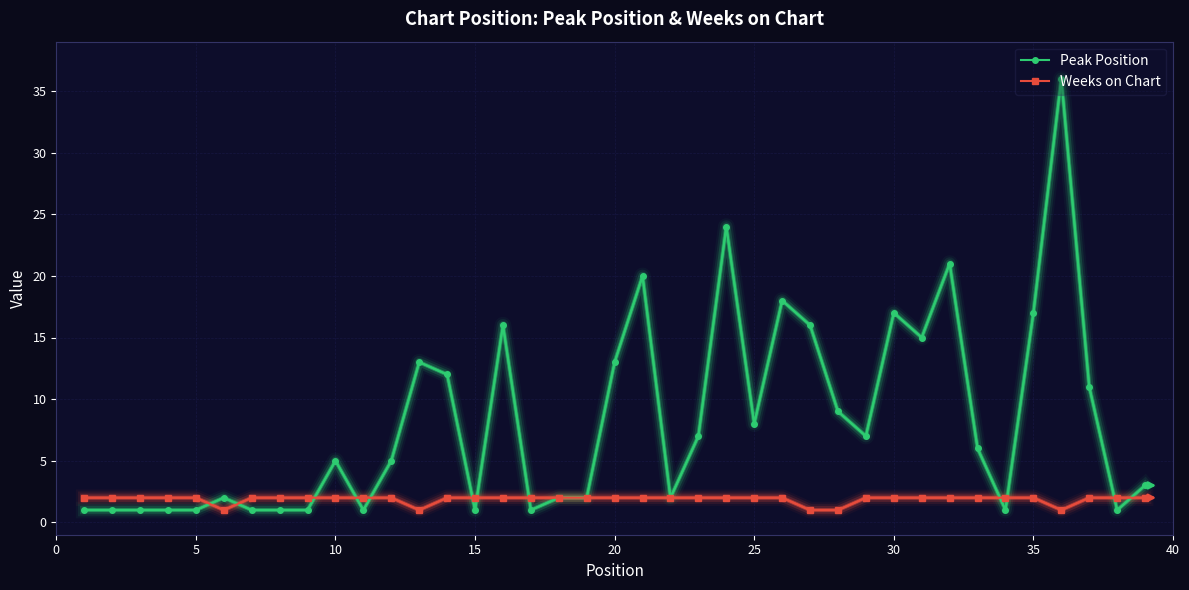

Rank the series by their average value, from lowest to highest.

Weeks on Chart, Peak Position